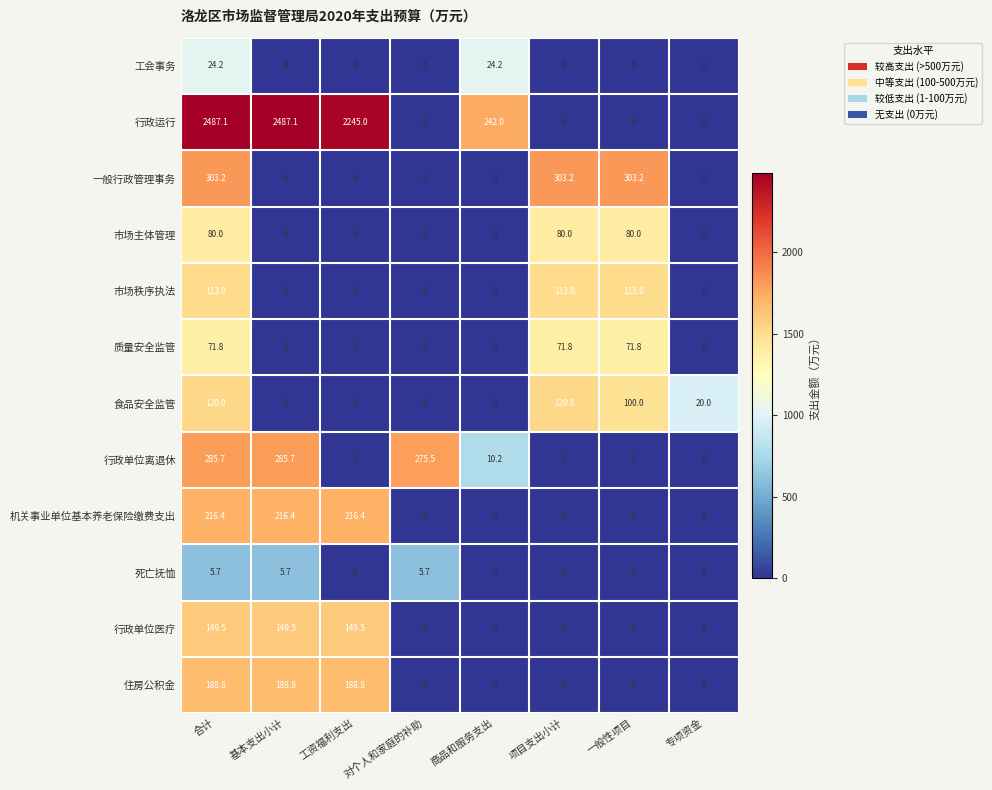

Which series has the largest range (max minus min)?

行政运行